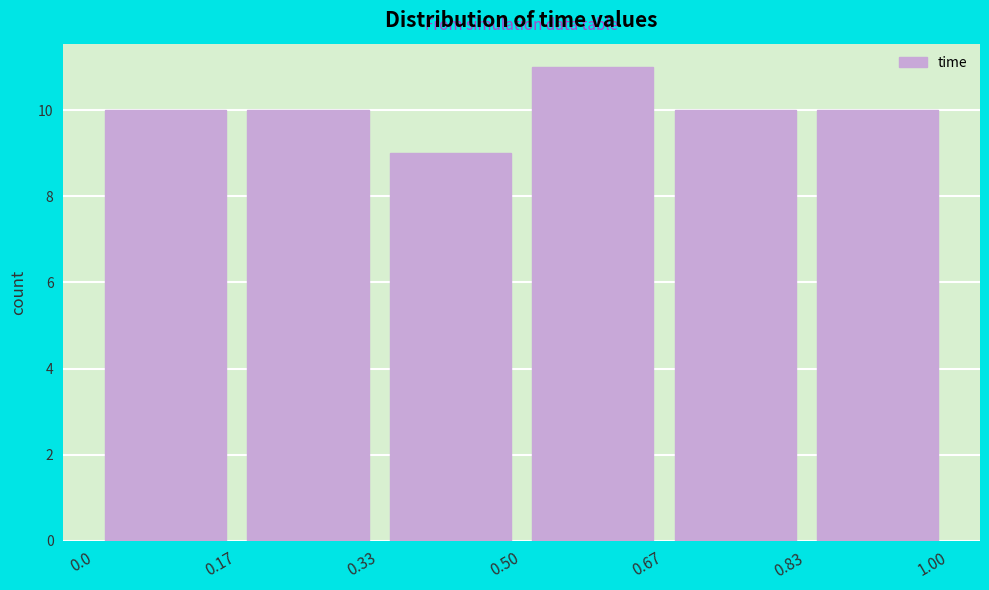

Reading left to right, transcribe this chart: for each bar, give the range it covers on the x-axis and its height. The values are not printed on the chart, so give them approximately, as read against the axis.

0.0 to 0.17: 10
0.17 to 0.33: 10
0.33 to 0.50: 9
0.50 to 0.67: 11
0.67 to 0.83: 10
0.83 to 1.00: 10